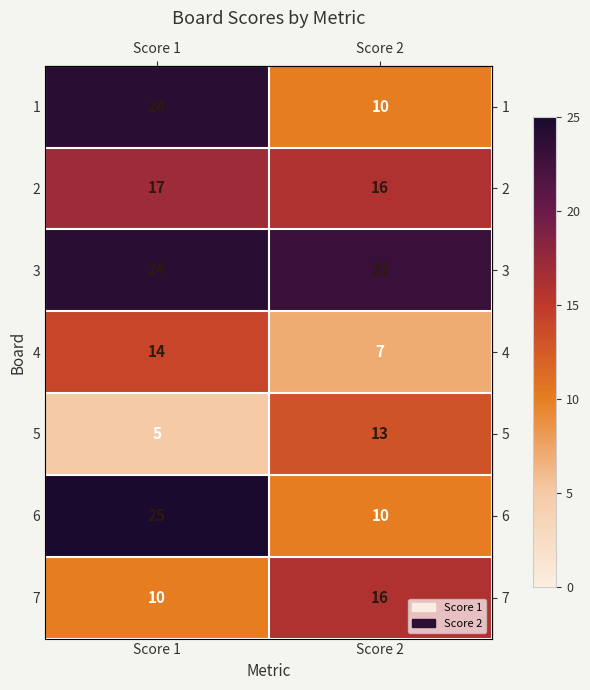

Reading left to right, extract all data points from this chart.

1: 24	10
2: 17	16
3: 24	23
4: 14	7
5: 5	13
6: 25	10
7: 10	16